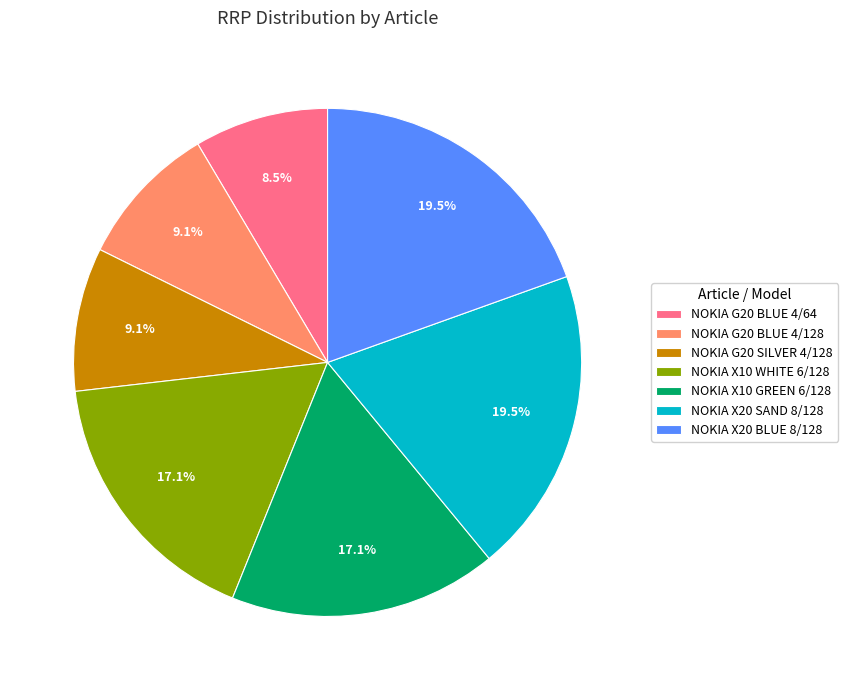

Is there any slice that represents more than half of the pie?

No